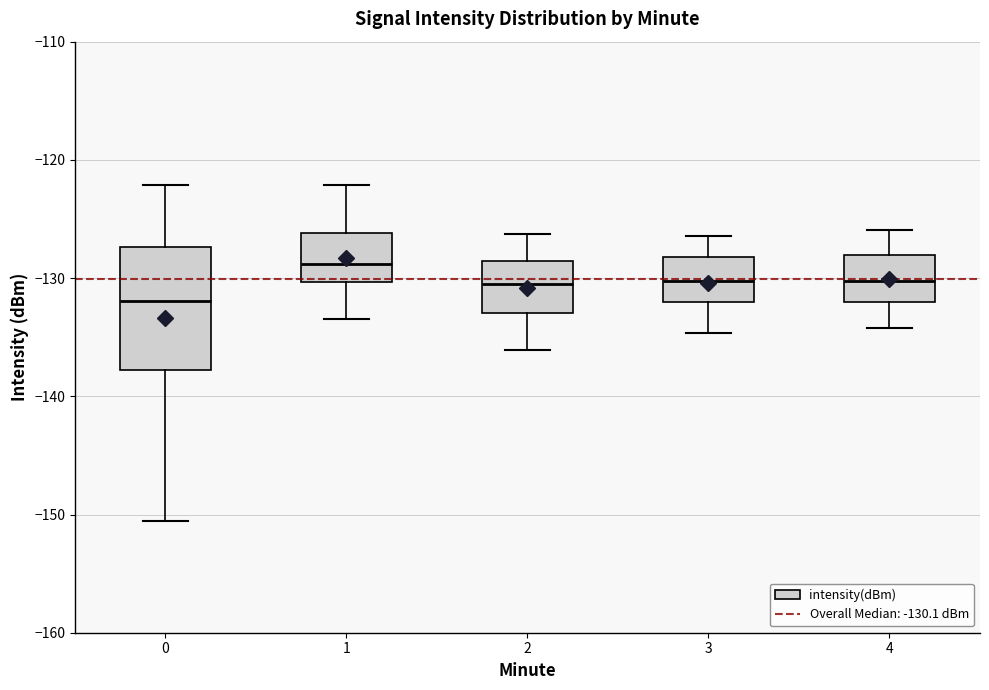

Which box is the tallest, from its lower edge to its upper edge?

0